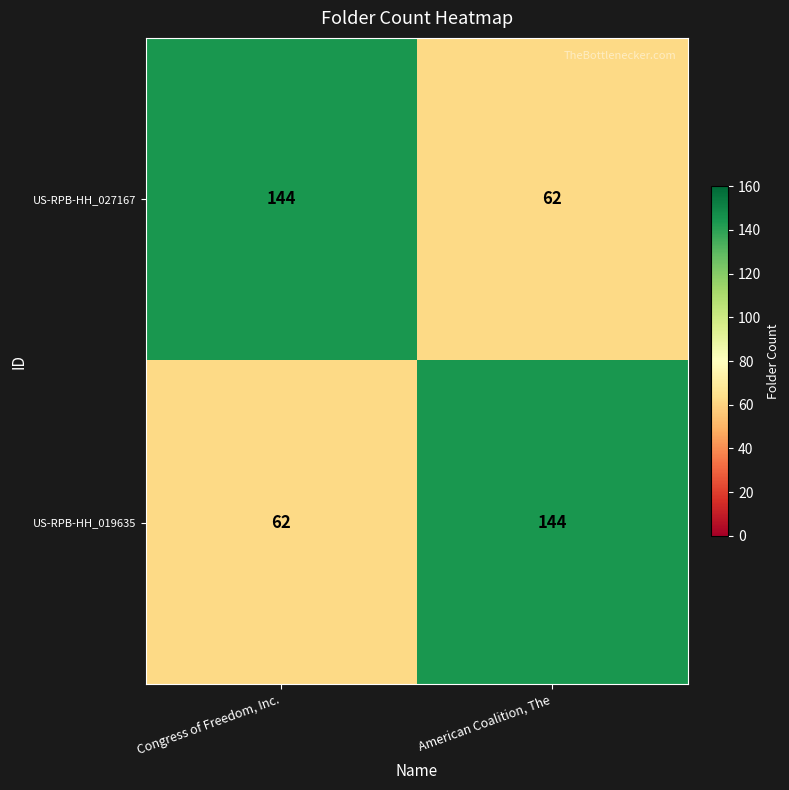

What is the difference between the highest and lowest values at Congress of Freedom, Inc.?

82